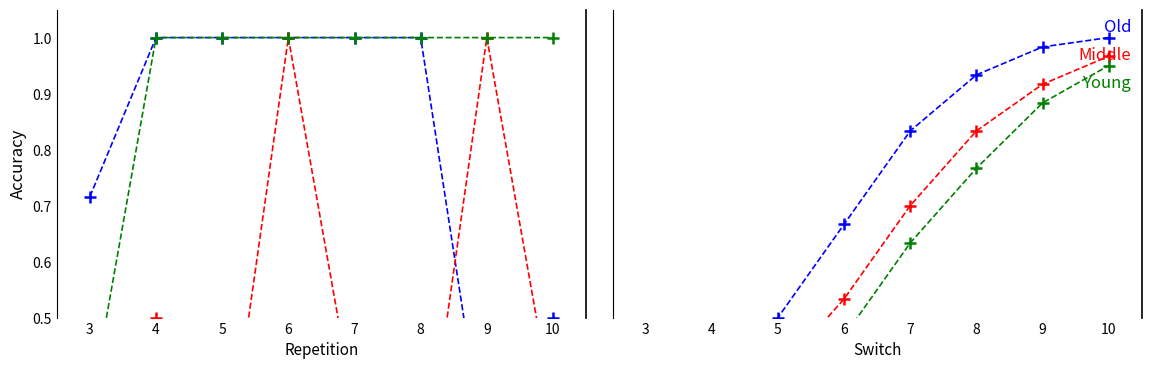

How many lines are shown in the chart?

3